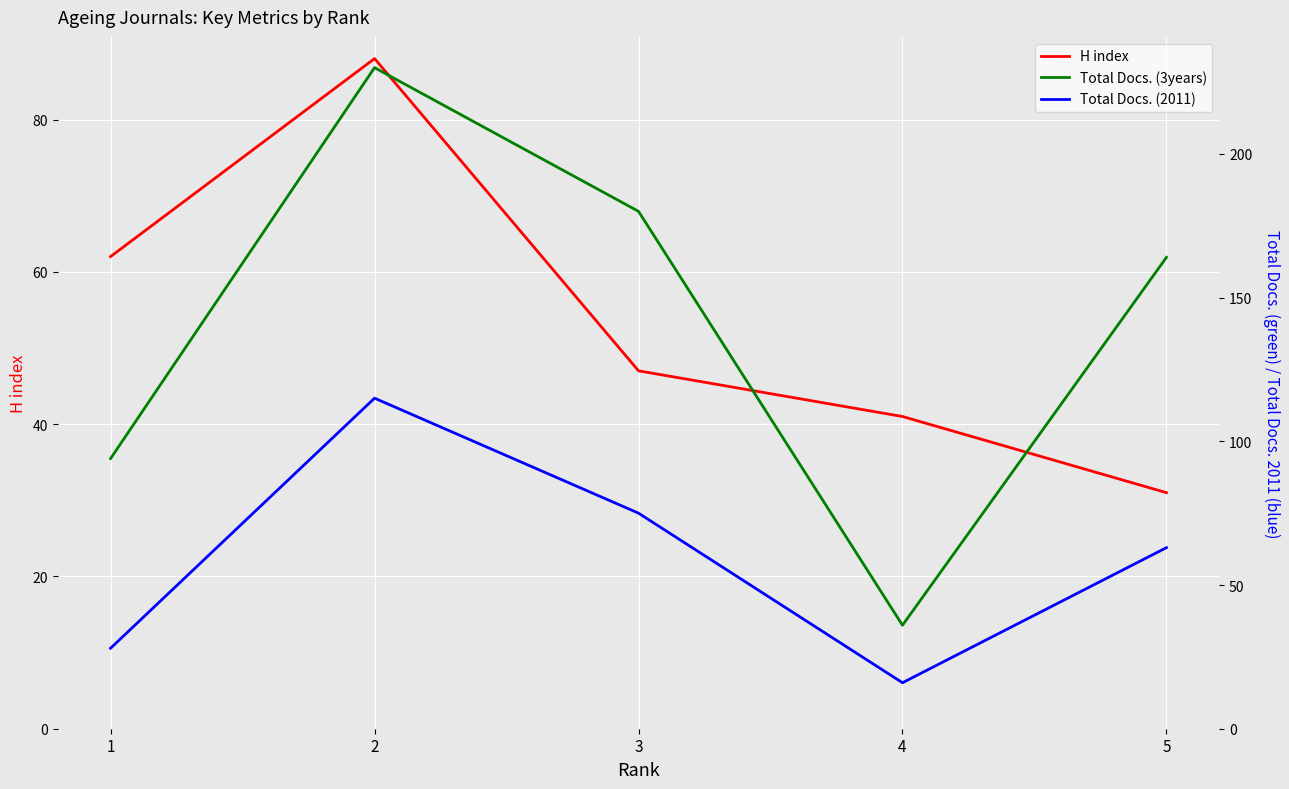

Reading left to right, what are all the values shown in this chart?

H index: 62	88	47	41	31
Total Docs. (3years): 94	230	180	36	164
Total Docs. (2011): 28	115	75	16	63